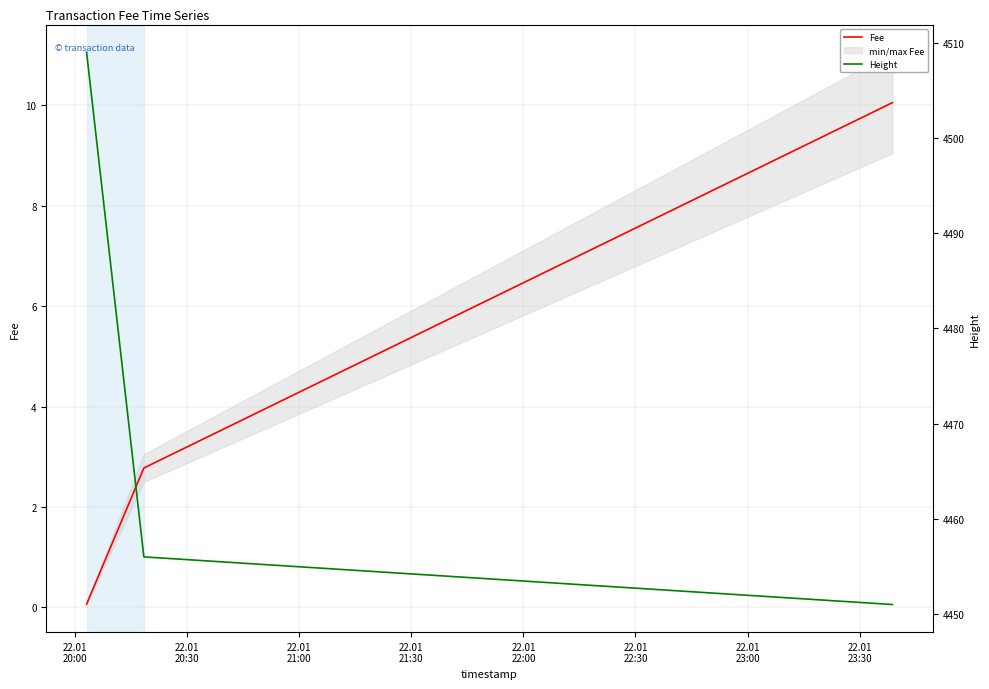

What is the total value across all series at 22.01
21:00?

4461.1